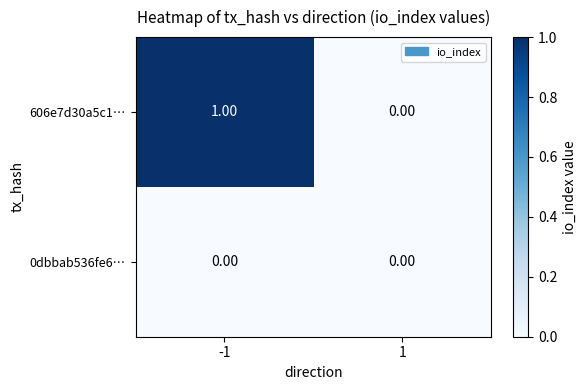

How many distinct data groups are displayed?

2